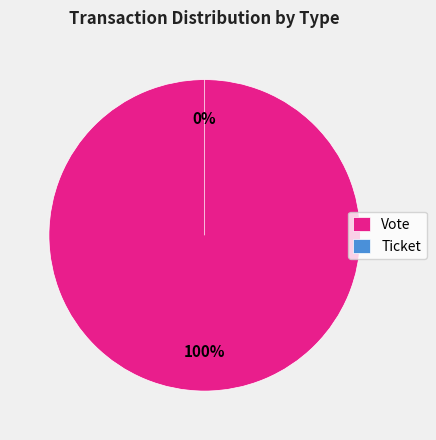

To the nearest percent, what is the average slice percentage?

50%